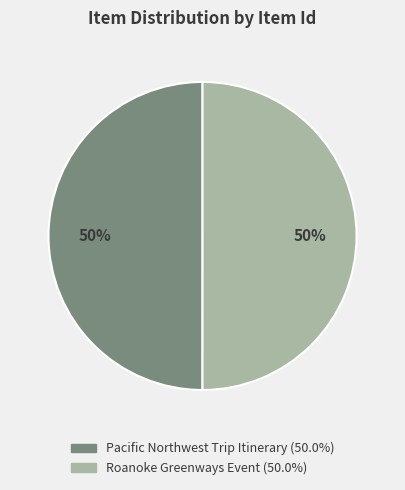

Count the number of slices in the pie.

2